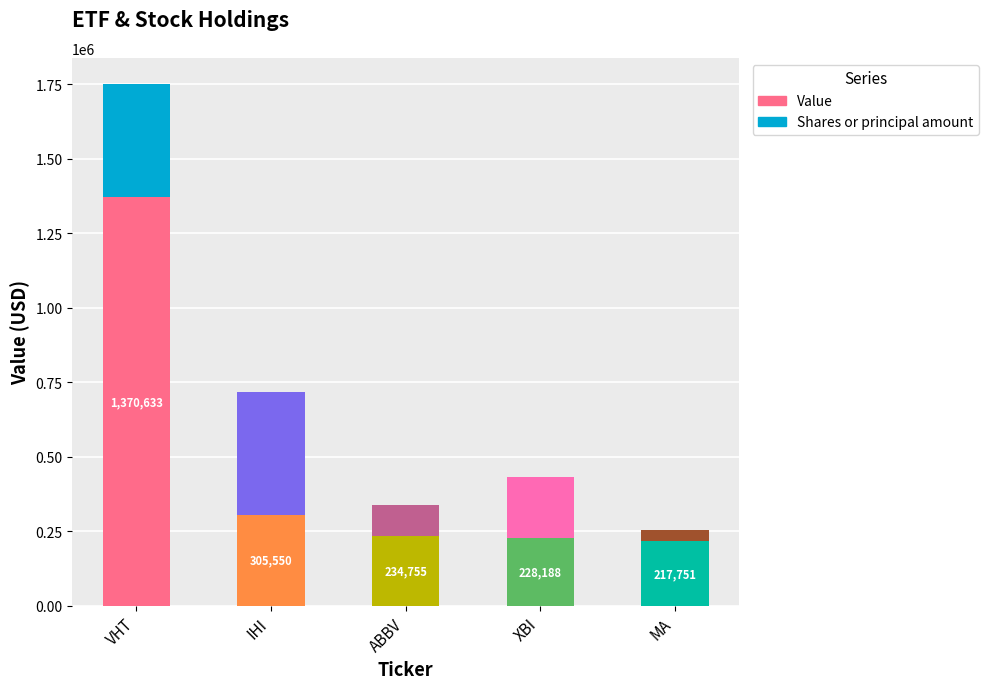

Does the chart contain stacked bars?

Yes